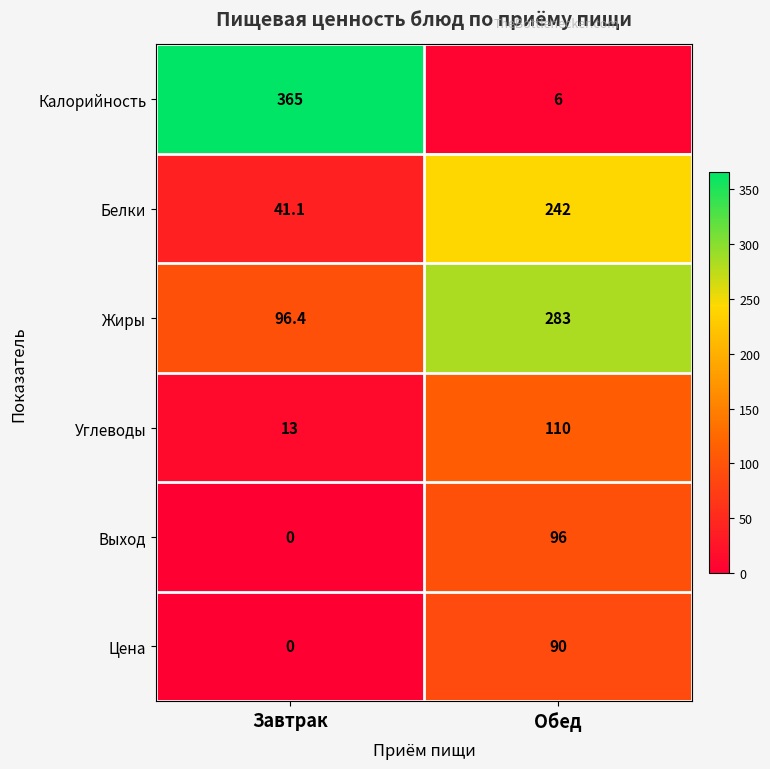

At which category does the chart reach its minimum across all series?

Завтрак